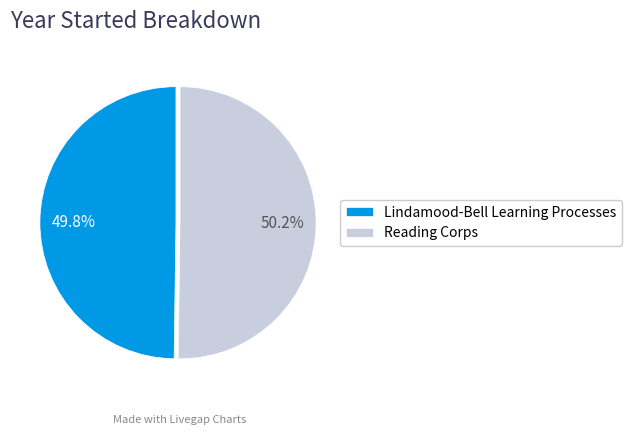

How much of the chart is everything except Lindamood-Bell Learning Processes?

50.2%